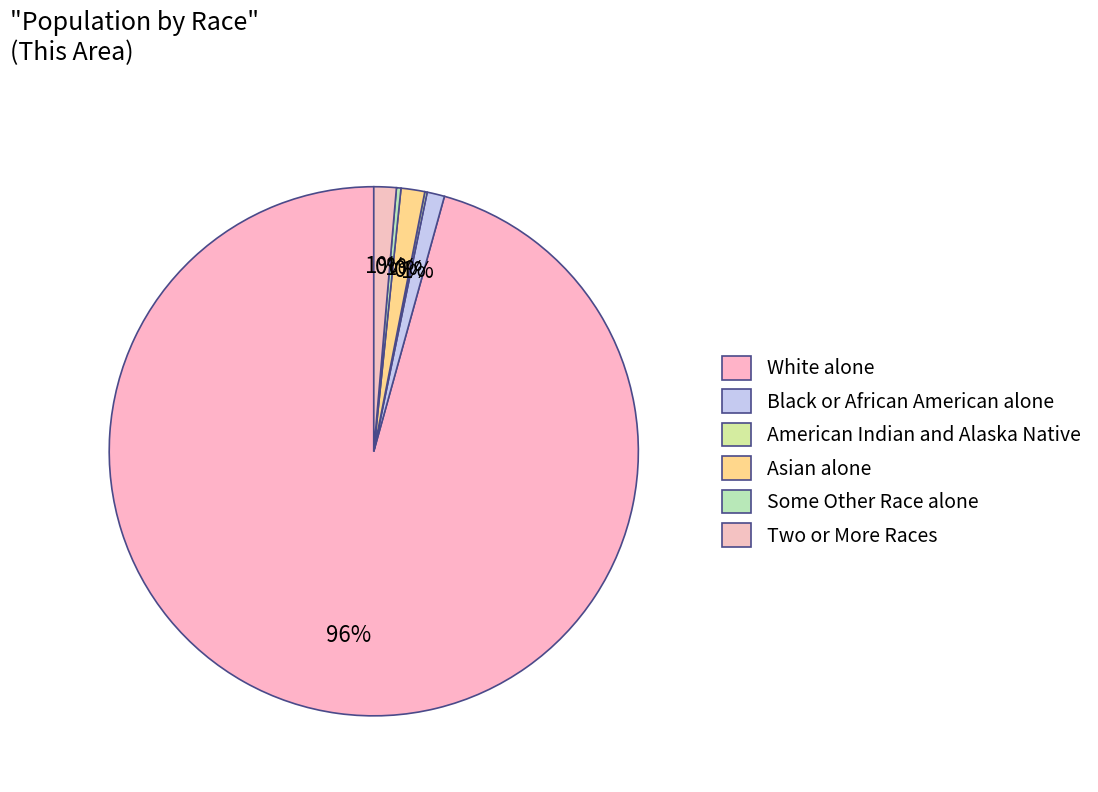

Rank the categories by value from highest to lowest.

White alone, Asian alone, Two or More Races, Black or African American alone, Some Other Race alone, American Indian and Alaska Native